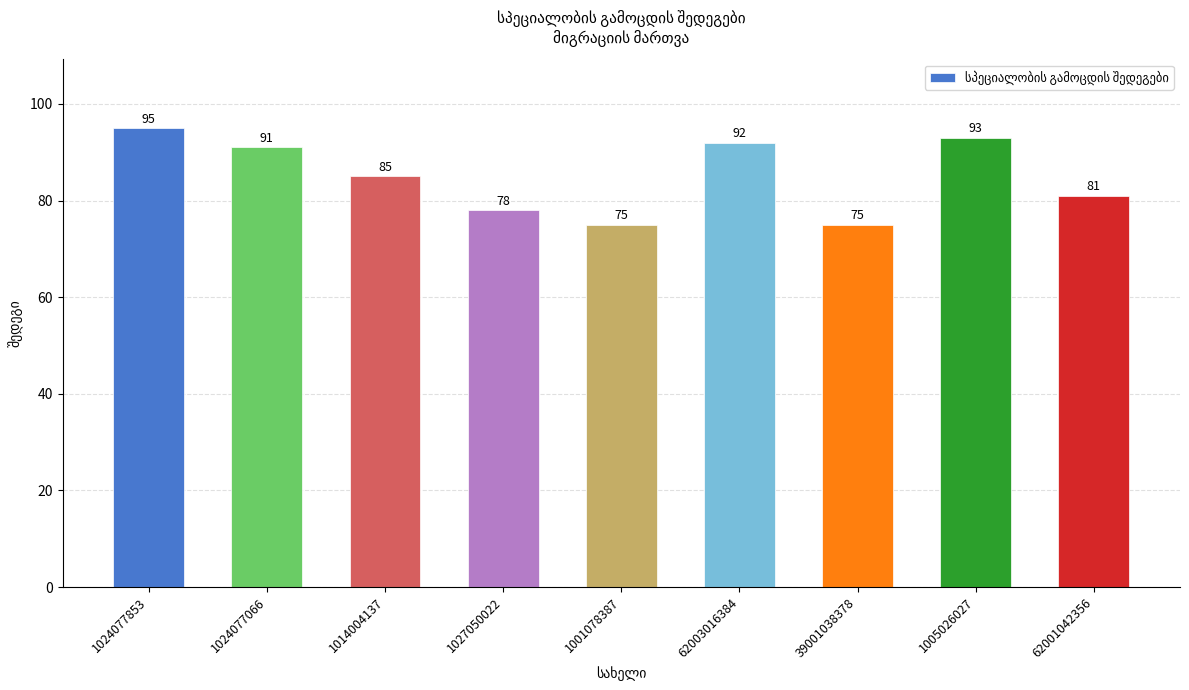

Between 1005026027 and 62001042356, which is larger?

1005026027